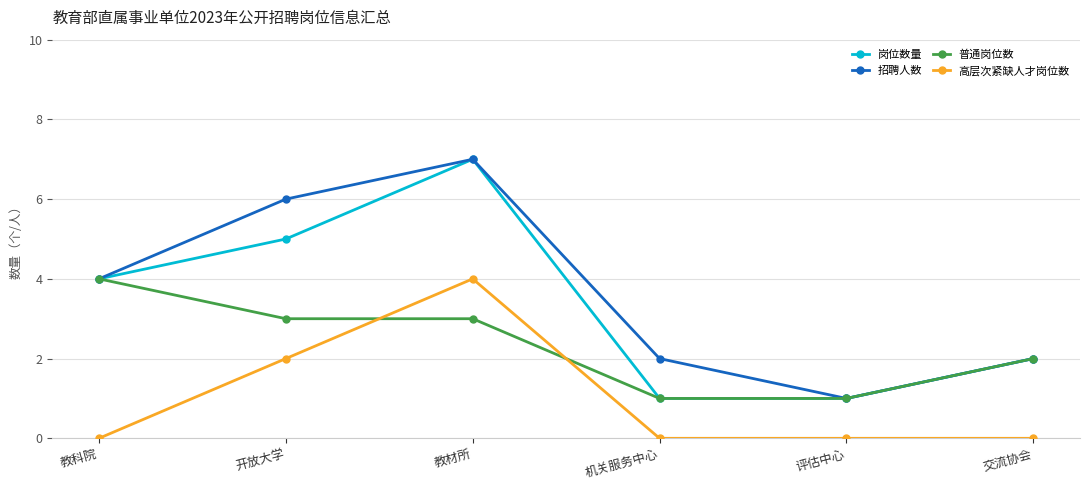

What are all the series names shown in the legend?

岗位数量, 招聘人数, 普通岗位数, 高层次紧缺人才岗位数